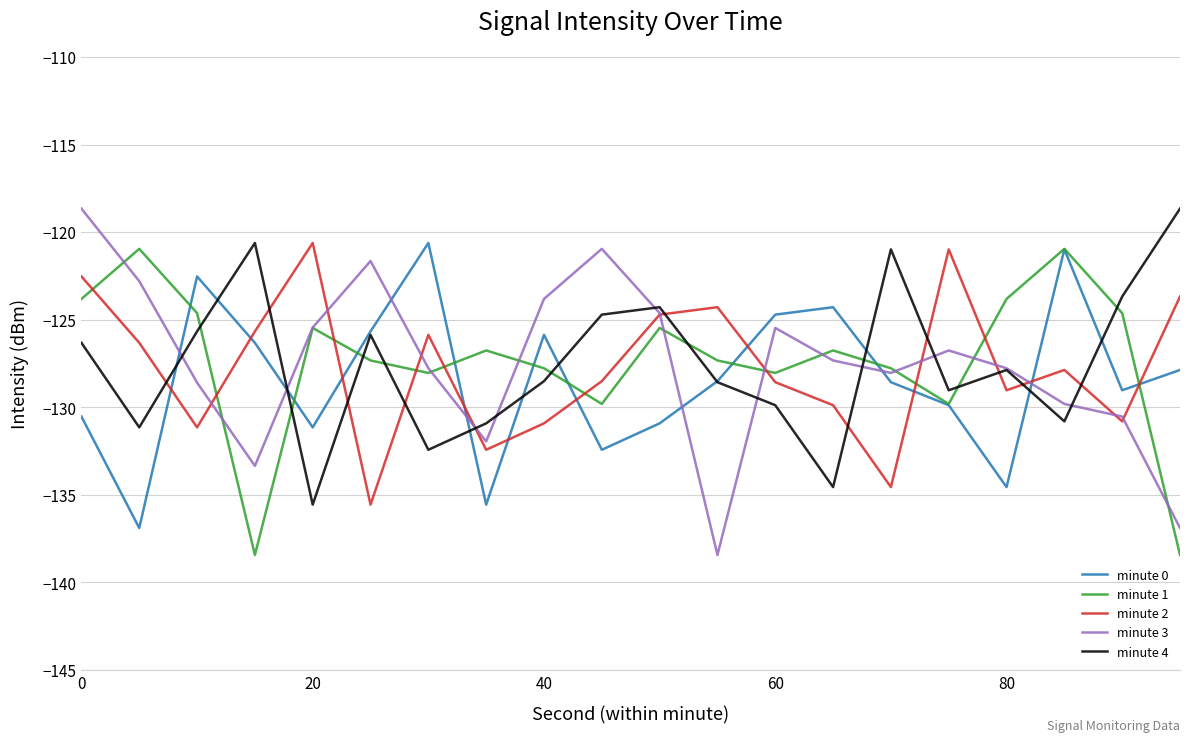

What is the greatest value displayed?

-118.7